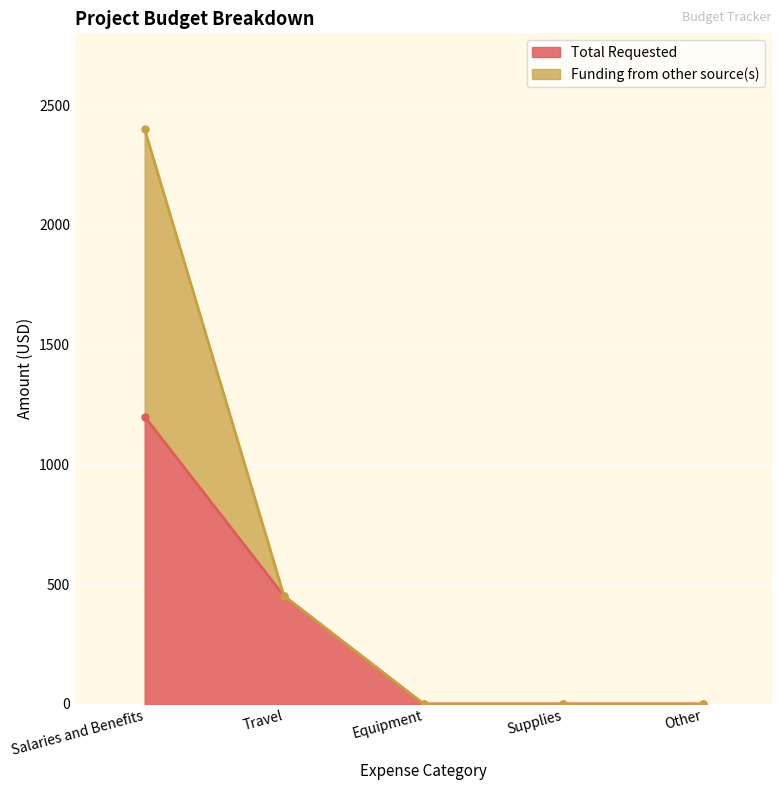

List the labels in order of Funding from other source(s) value, smallest first.

Equipment, Supplies, Other, Travel, Salaries and Benefits